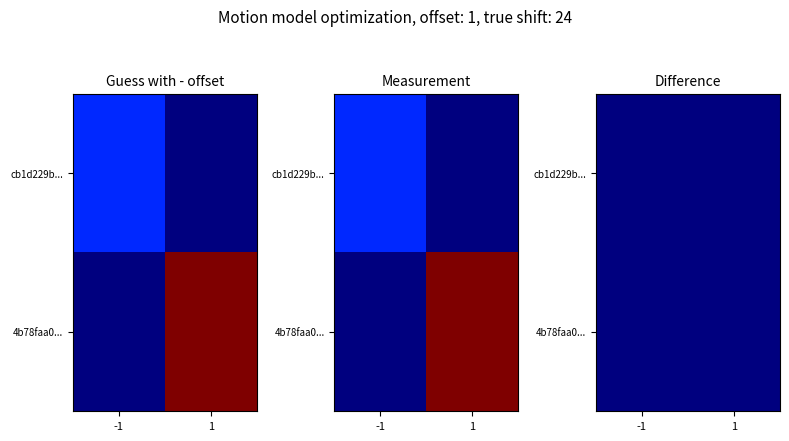

How many values in the cb1d229b49592042f9834a77bbcc8fd5465f074 series are below 4?

2